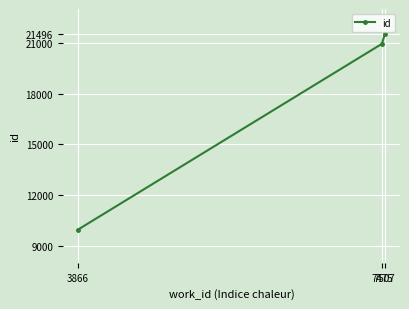

What is the sum of the values at 7507 and 3866?

31462